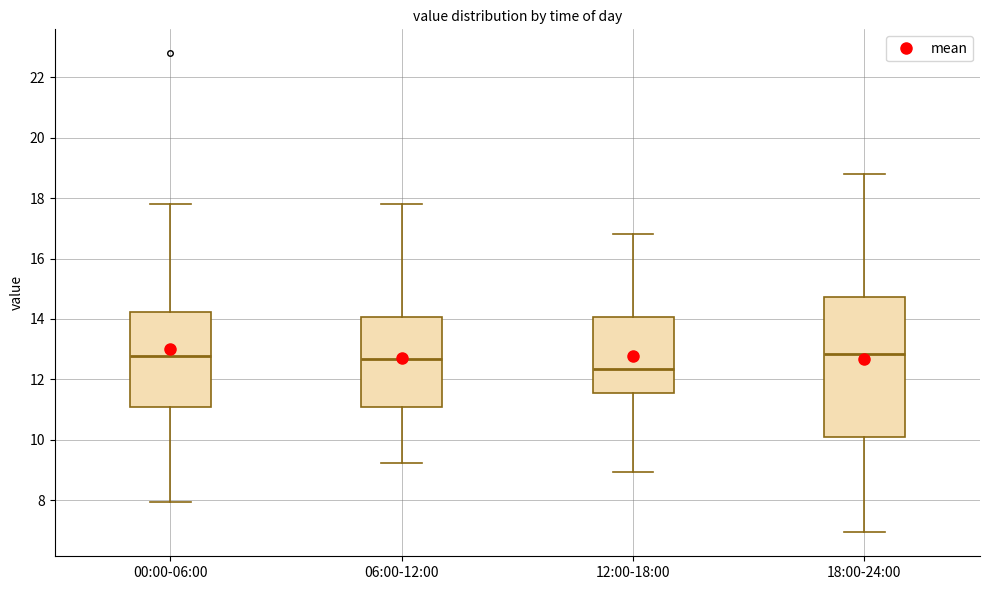

Reading left to right, read every box against the y-axis: the position of its median line, the range the box covers, and the ends of its whiskers. The values are not printed on the chart, so give them approximately, as read against the axis.

00:00-06:00: median 12.8, box 11.0 to 14.2, whiskers 8.0 to 17.8
06:00-12:00: median 12.6, box 11.0 to 14.0, whiskers 9.2 to 17.8
12:00-18:00: median 12.4, box 11.6 to 14.0, whiskers 9.0 to 16.8
18:00-24:00: median 12.8, box 10.0 to 14.8, whiskers 7.0 to 18.8